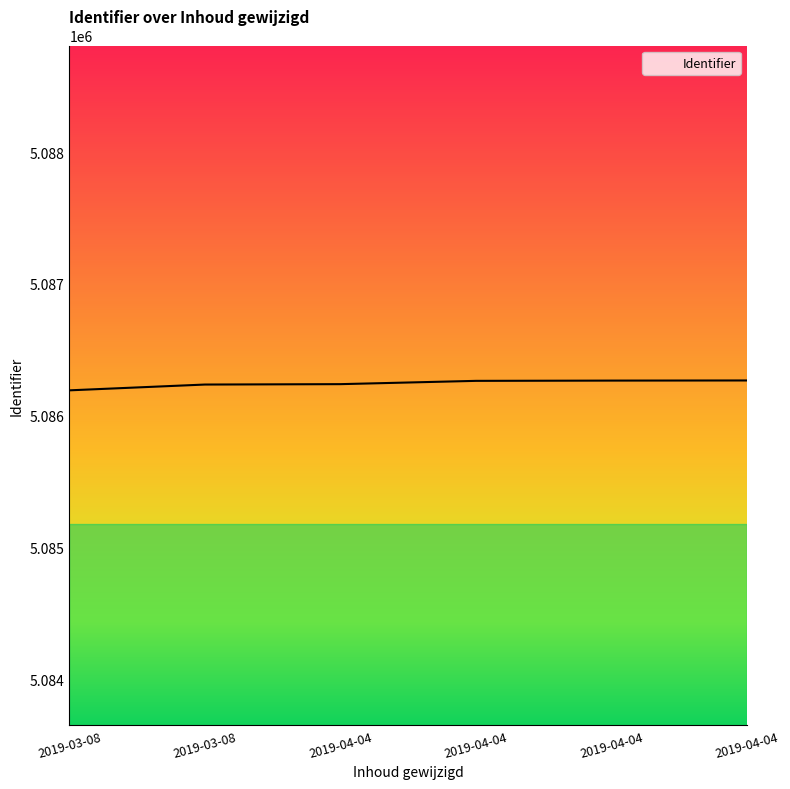

How many categories are shown in the chart?

6